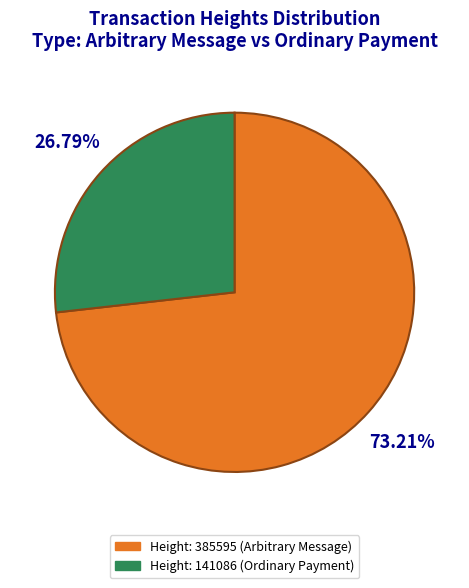

How many slices are in this pie chart?

2